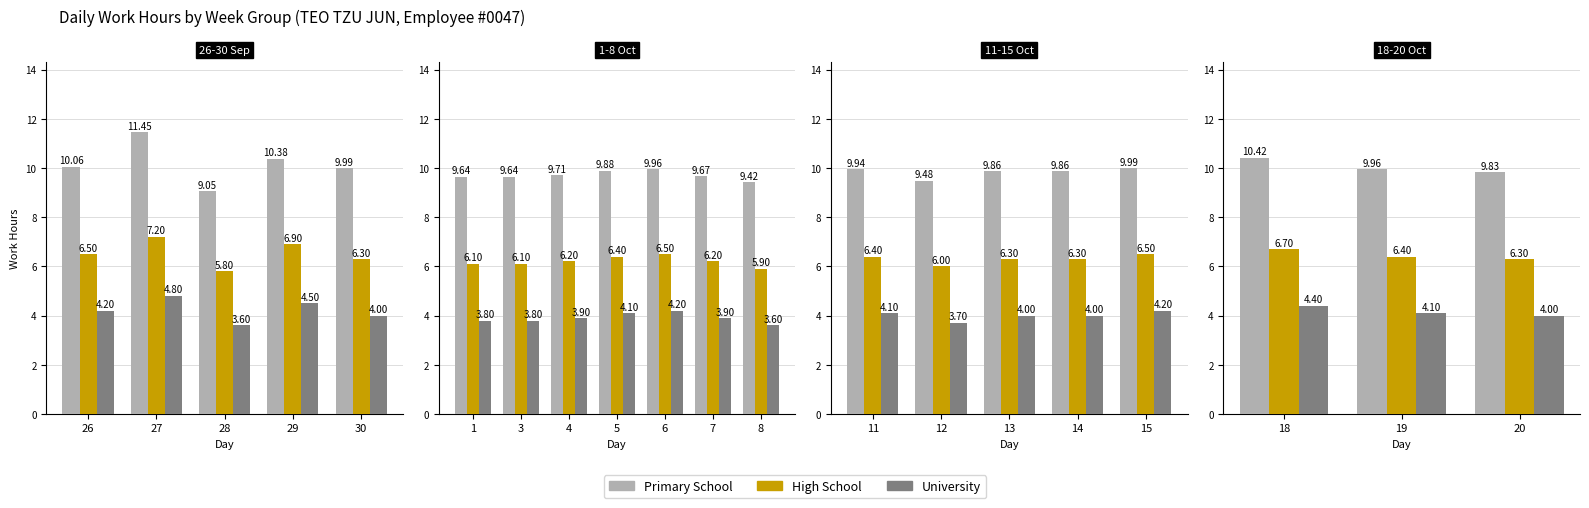

Which series has the largest total across all categories?

Primary School